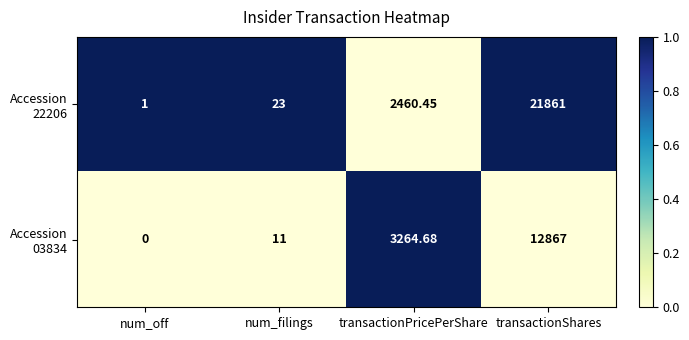

At which category is the sum across all series the highest?

transactionShares